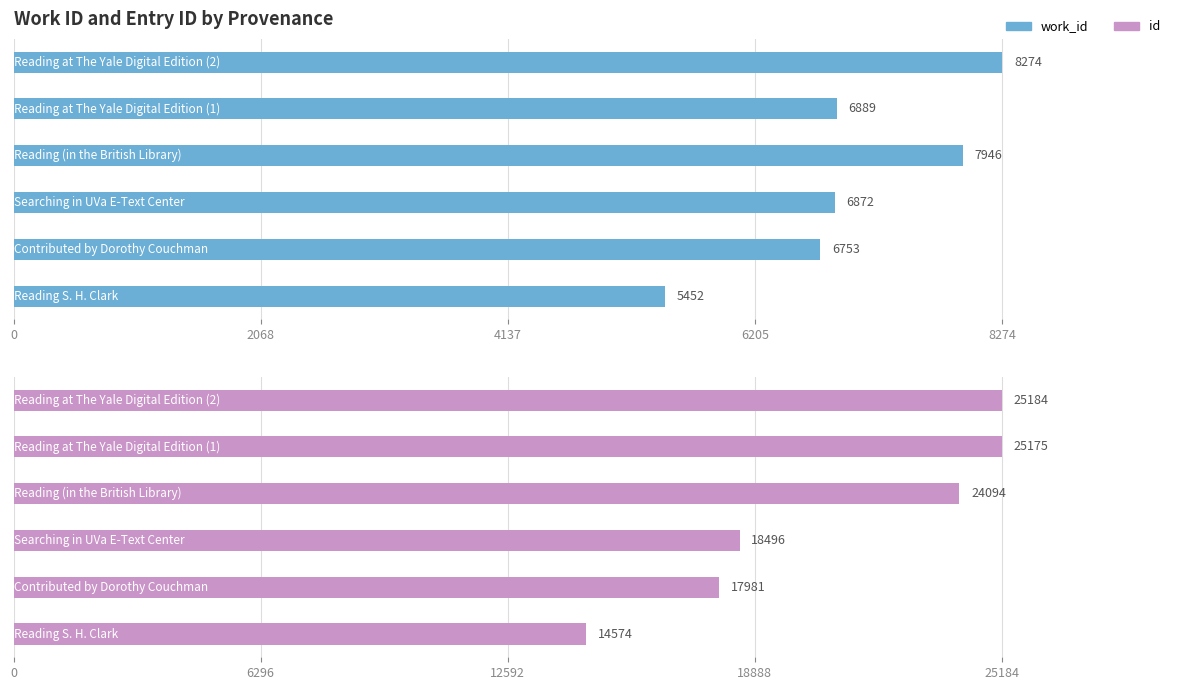

Are the bars grouped side by side (vs. stacked)?

Yes